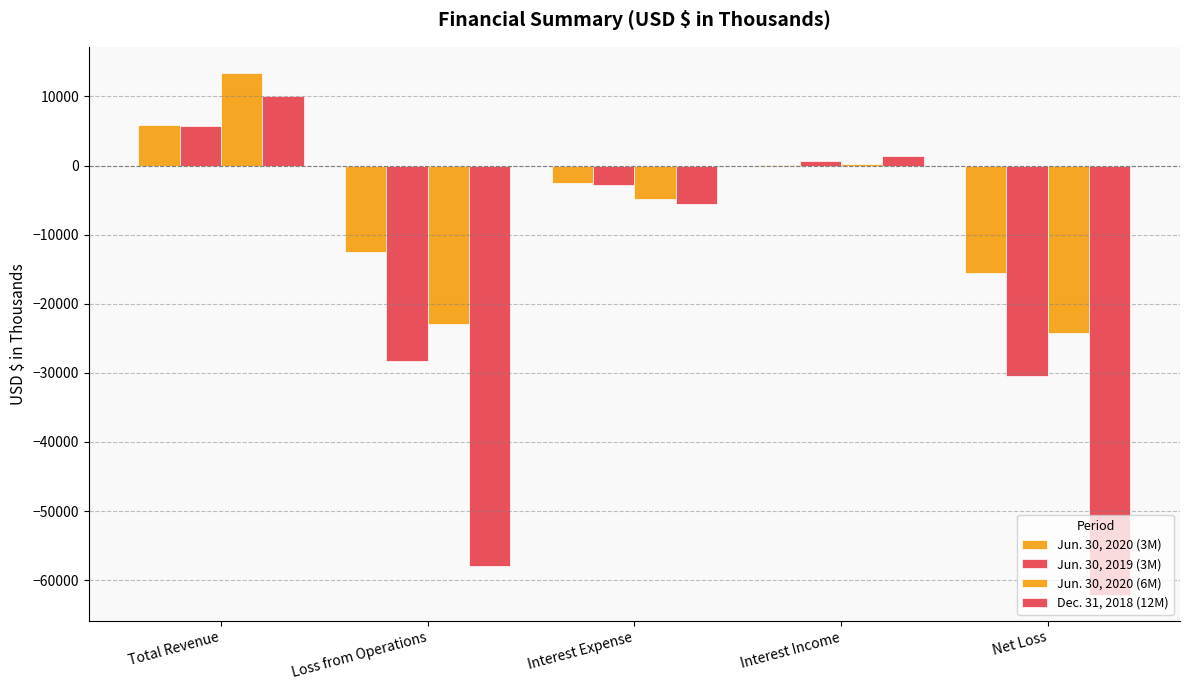

How many data points in Jun. 30, 2019 (3M) are above -2806?

2